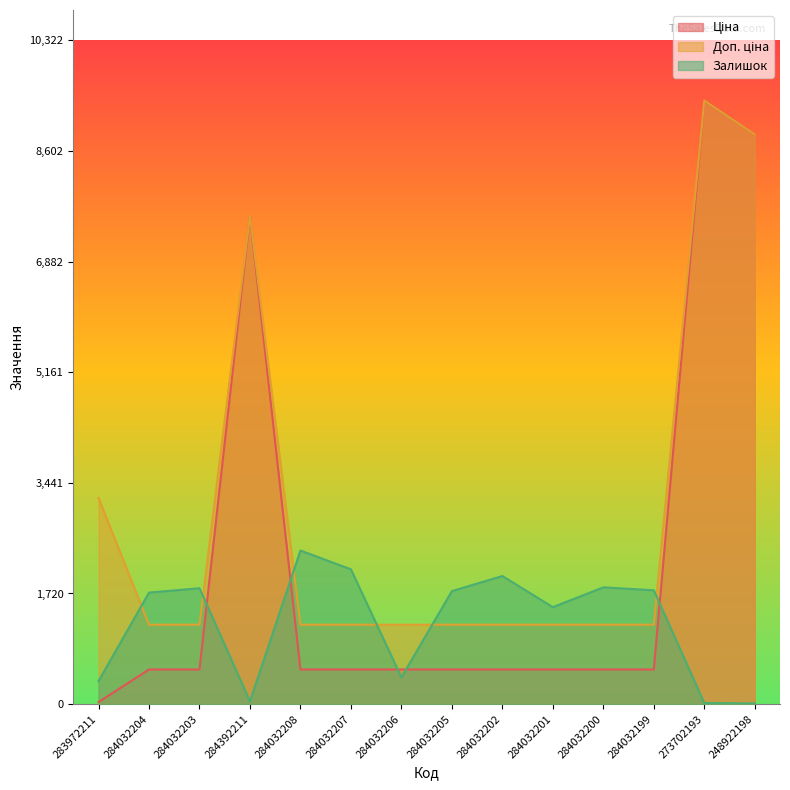

Which series ends up on top after the final intersection of Залишок and Доп. ціна?

Доп. ціна